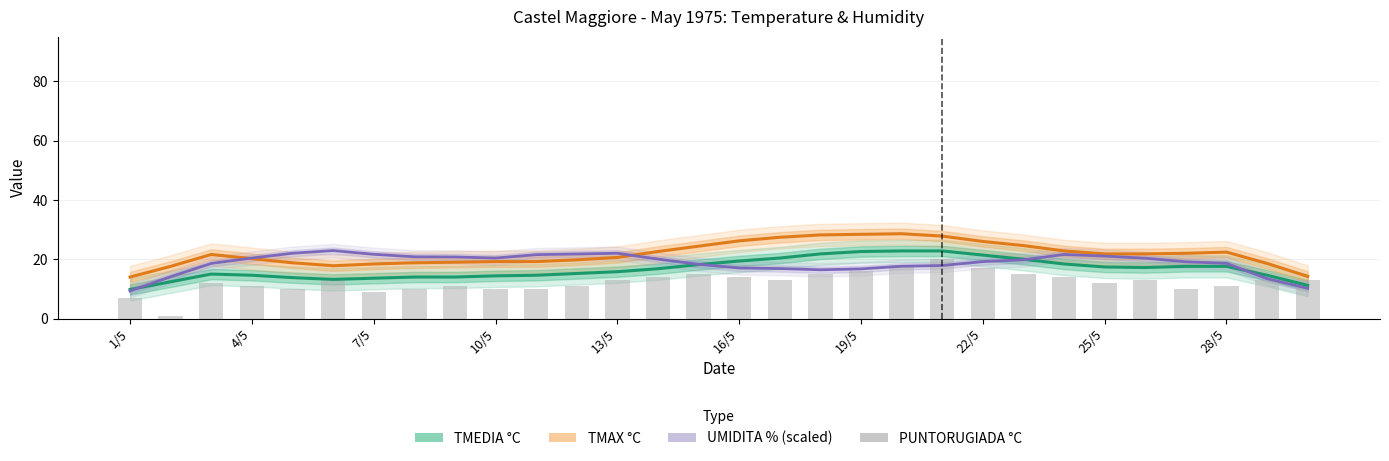

What is the greatest value displayed?

28.6